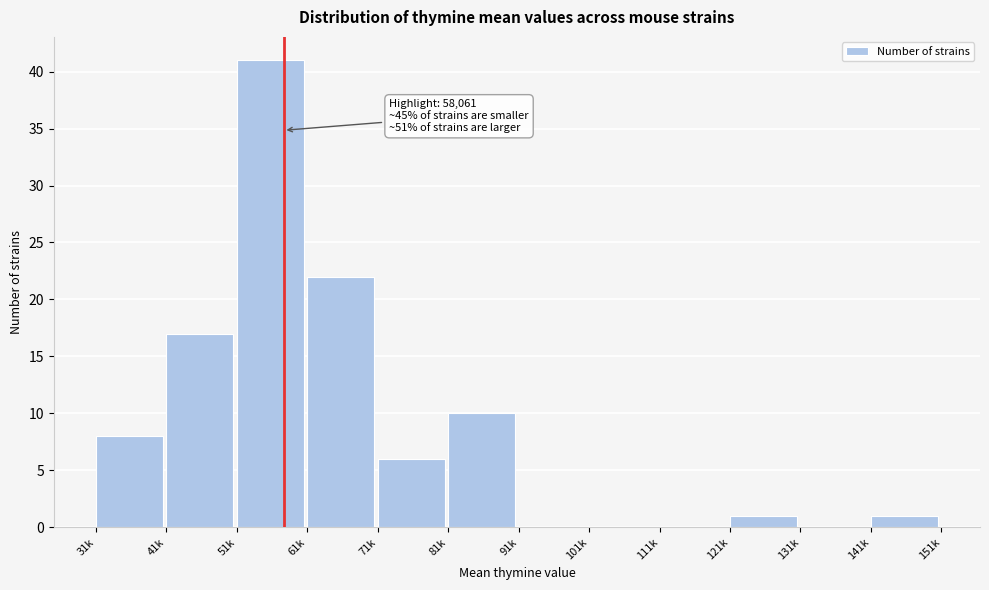

Reading left to right, list all the values displayed in this chart.

31k=8	41k=17	51k=41	61k=22	71k=6	81k=10	91k=0	101k=0	111k=0	121k=1	131k=0	141k=1